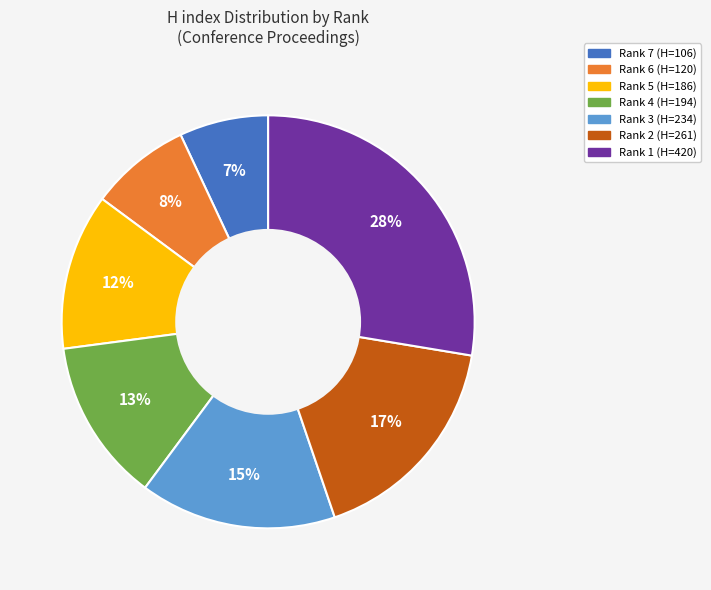

To the nearest percent, what is the difference between the Rank 2 (H=261) and Rank 6 (H=120) slice percentages?

9%